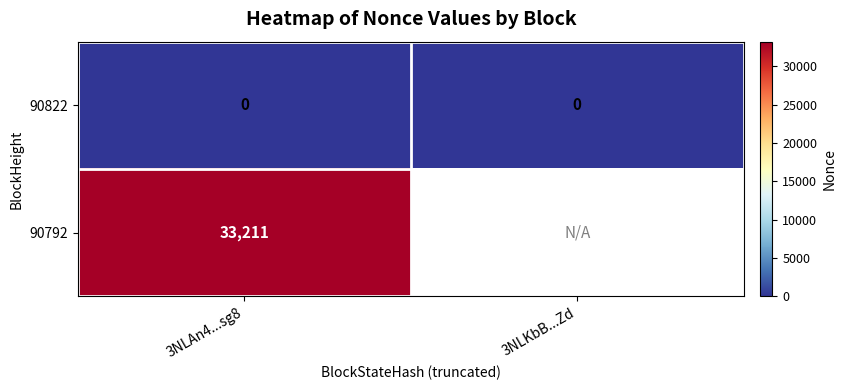

What is the difference between the highest and lowest values at 3NLAn4...sg8?

33211